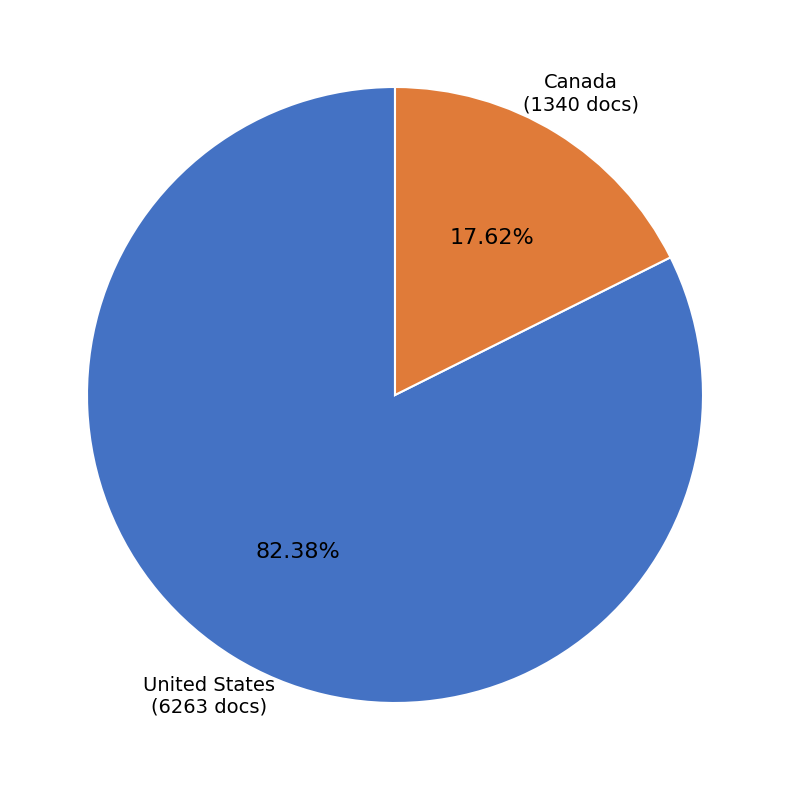

The Canada slice represents 18% of the pie. True or false?

True